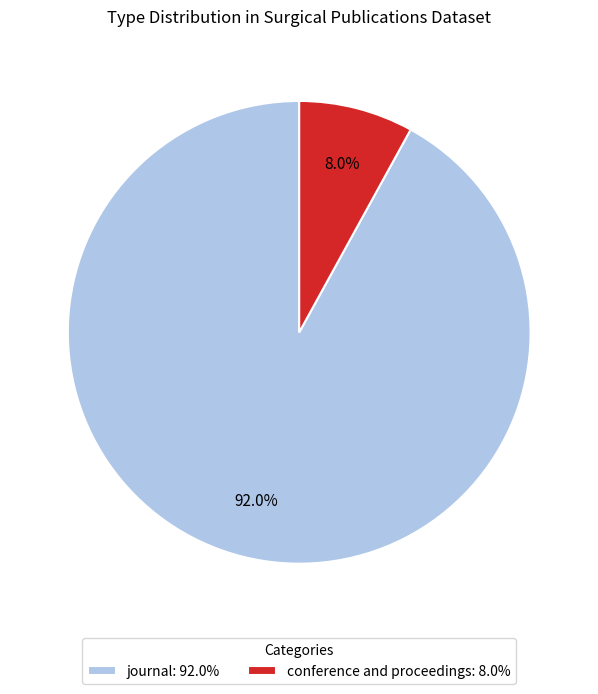

The journal slice represents 92% of the pie. True or false?

True